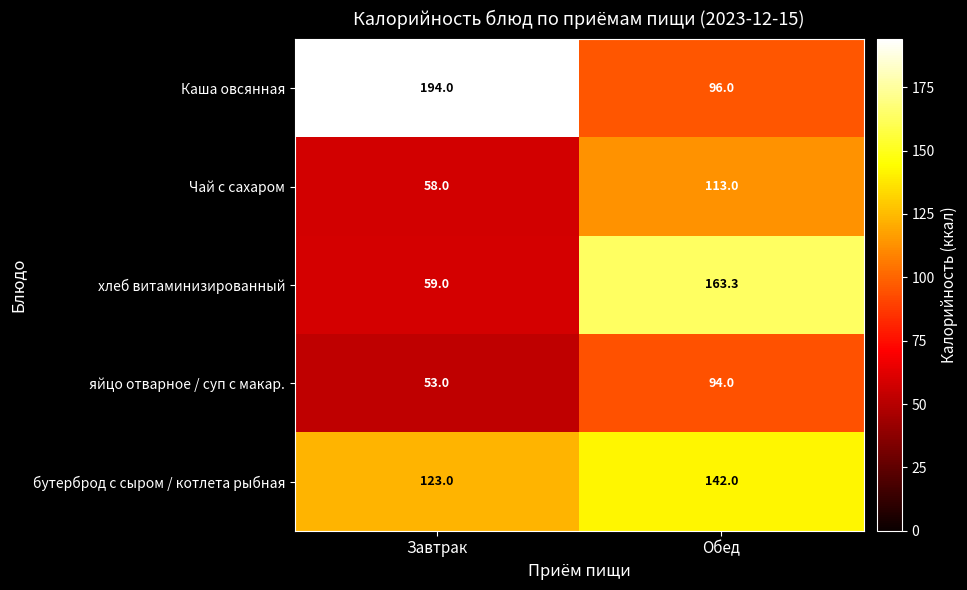

True or false: Каша овсянная has a value of 326.0 at Завтрак.

False